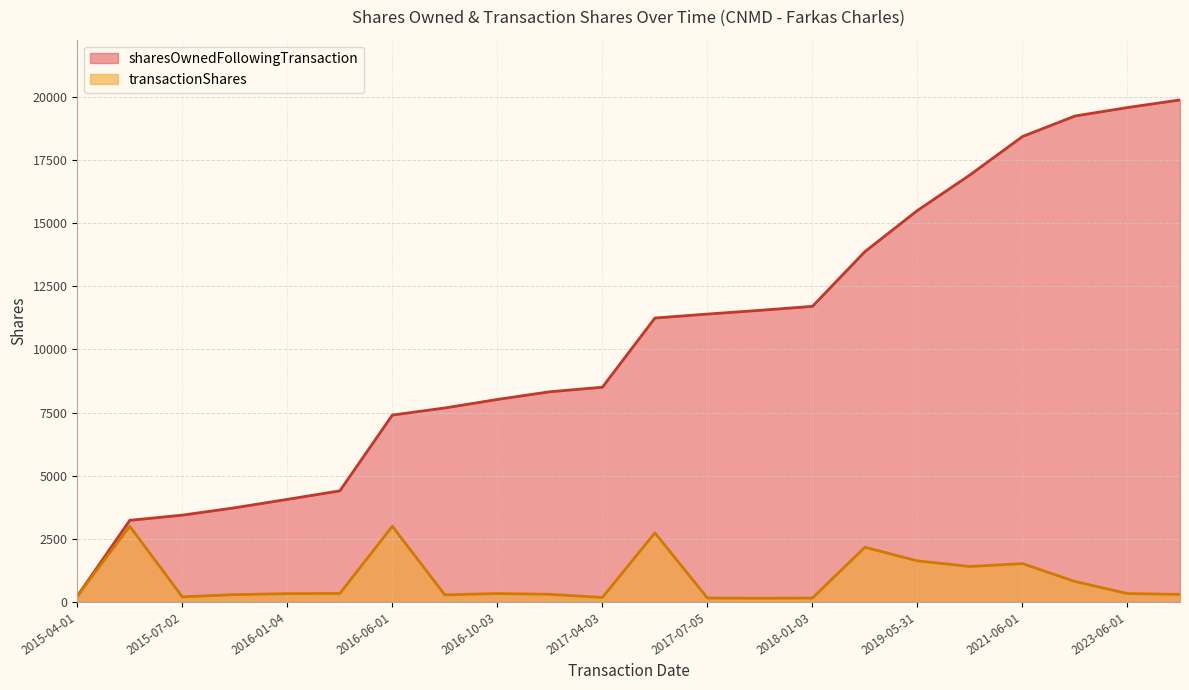

At which category does transactionShares reach its first local valley?

2015-07-02